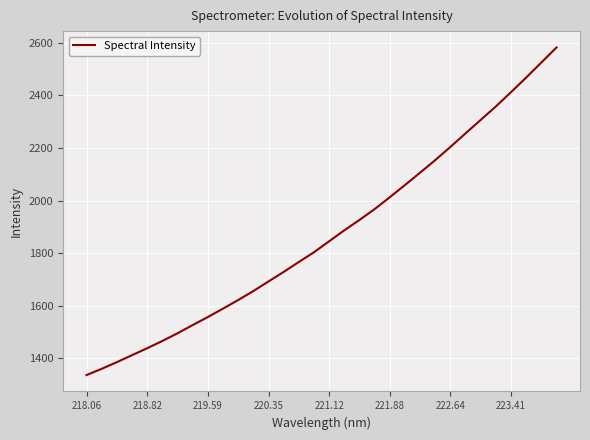

What is the minimum value shown in the chart?

1337.0